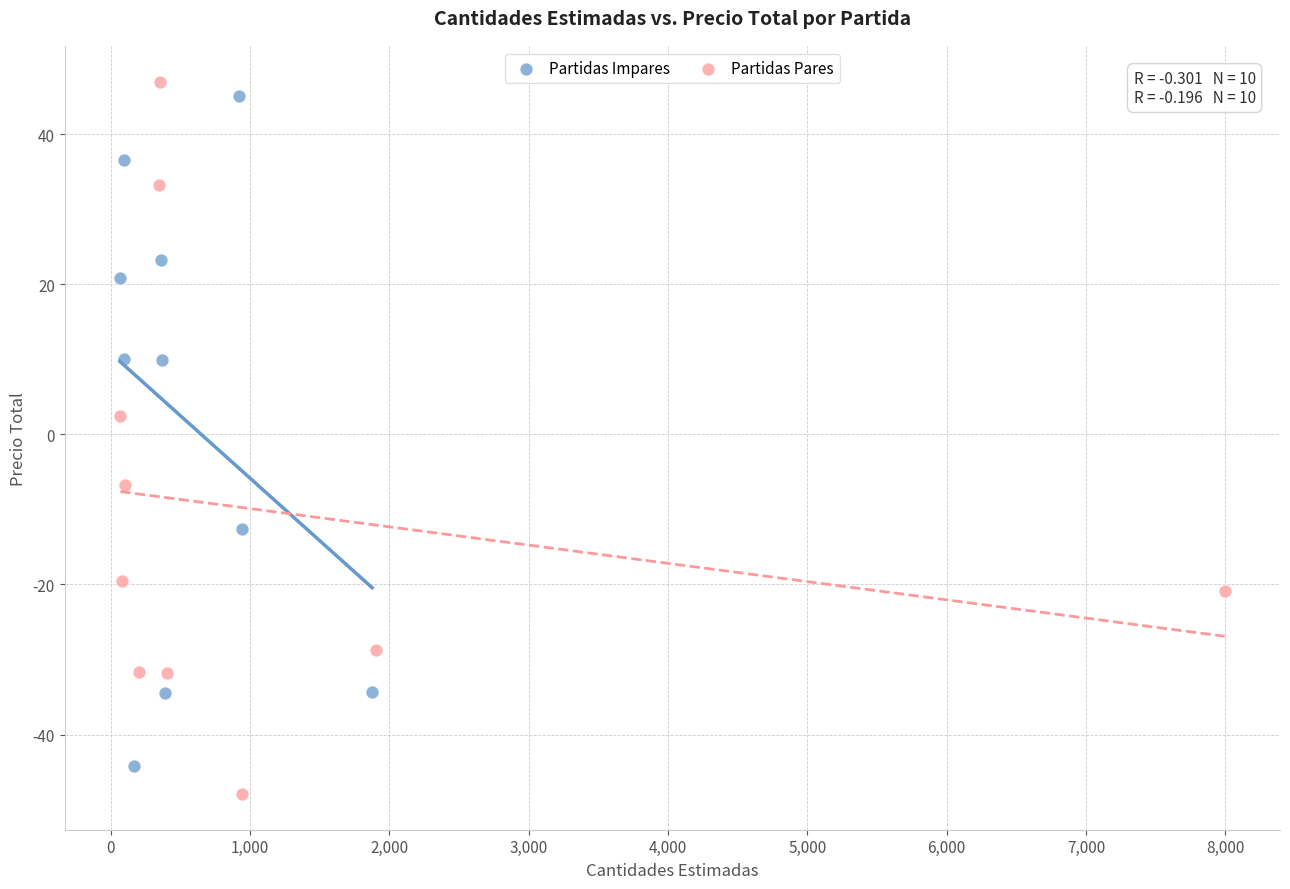

Which series reaches the maximum Y coordinate?

Partidas Pares